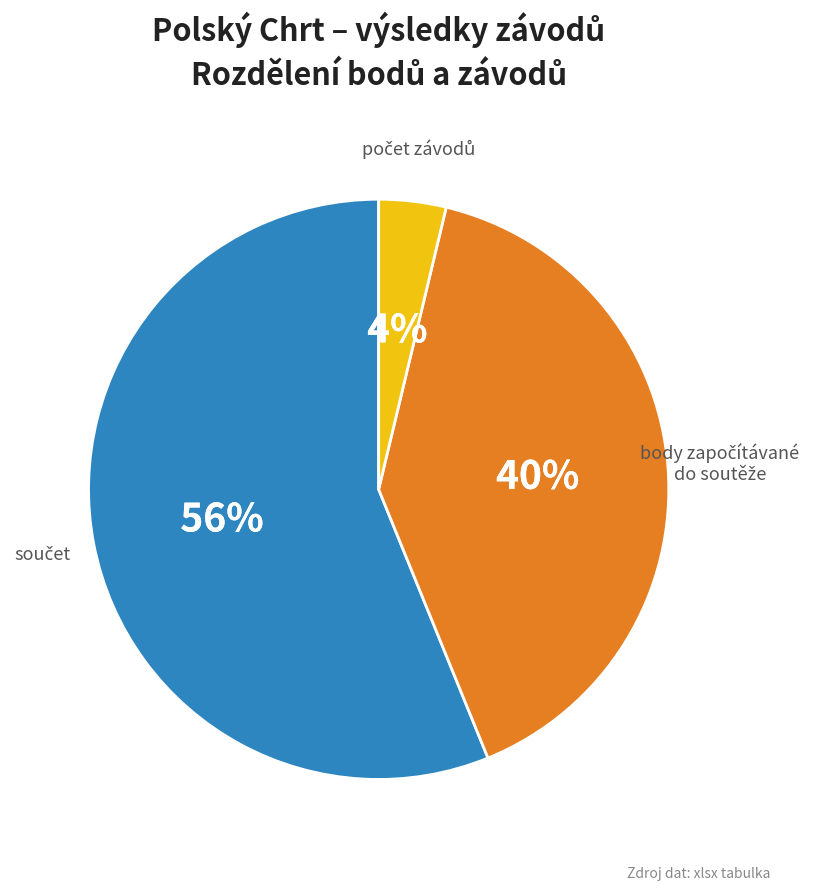

Does any single category account for the majority?

Yes